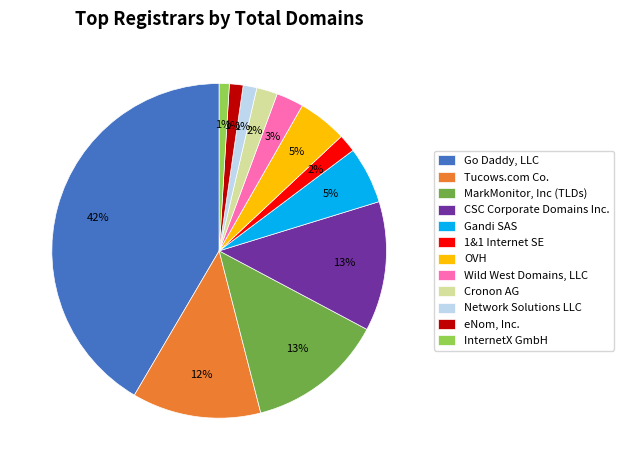

Do MarkMonitor, Inc (TLDs) and Cronon AG together represent more than half of the pie?

No